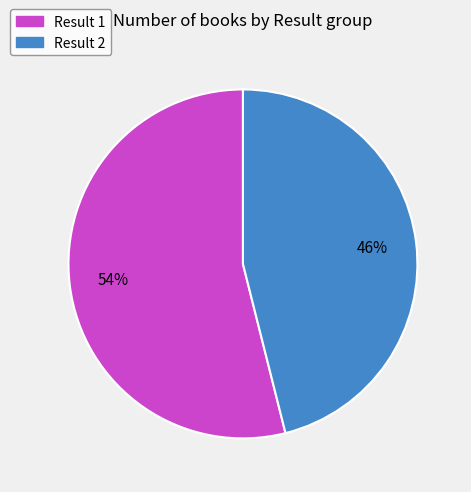

To the nearest percent, what is the difference between the largest and smallest slice percentages?

8%